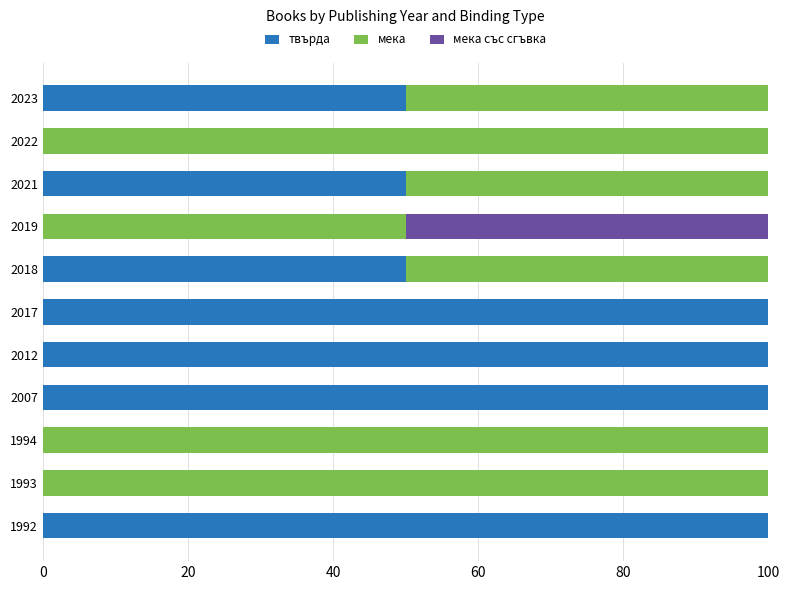

How many distinct data groups are displayed?

3